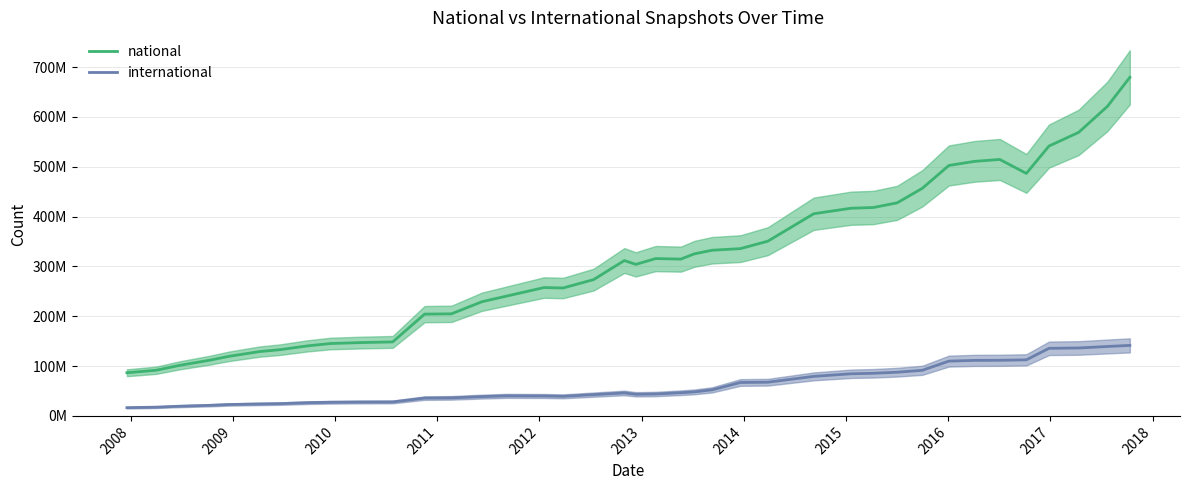

The value of international at 15 is 70971179. True or false?

False